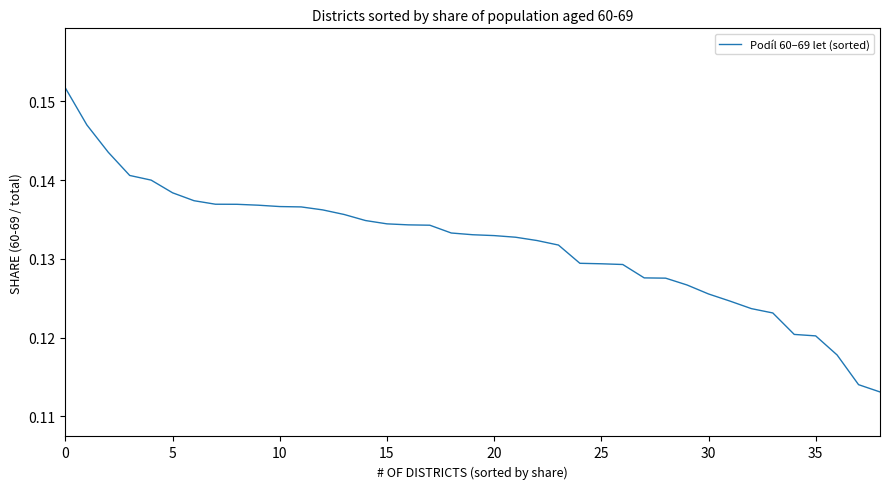

How many lines are shown in the chart?

1